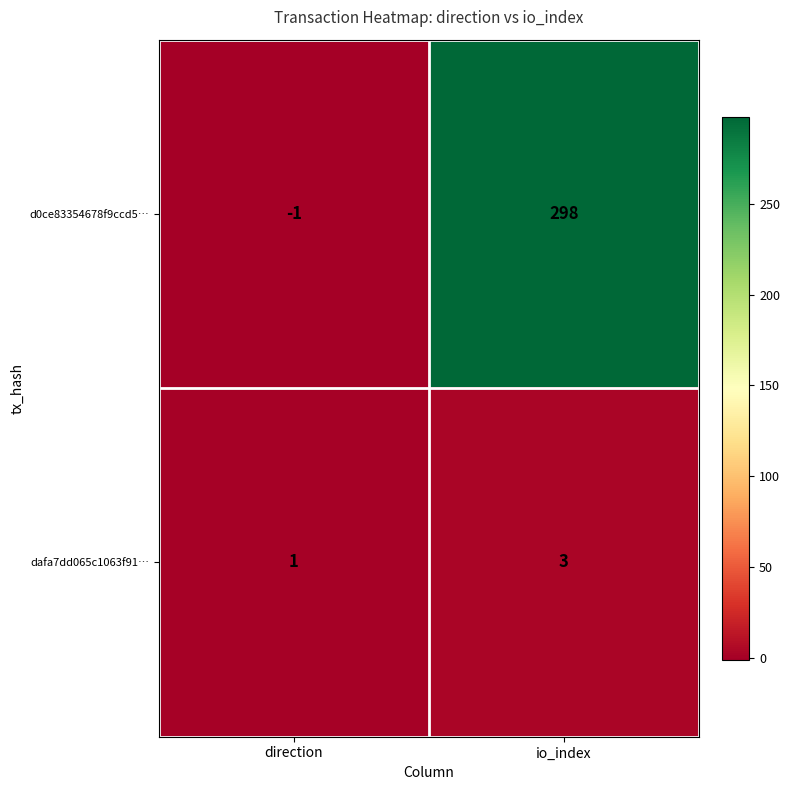

The d0ce83354678f9ccd5… series shows 298 at io_index. True or false?

True